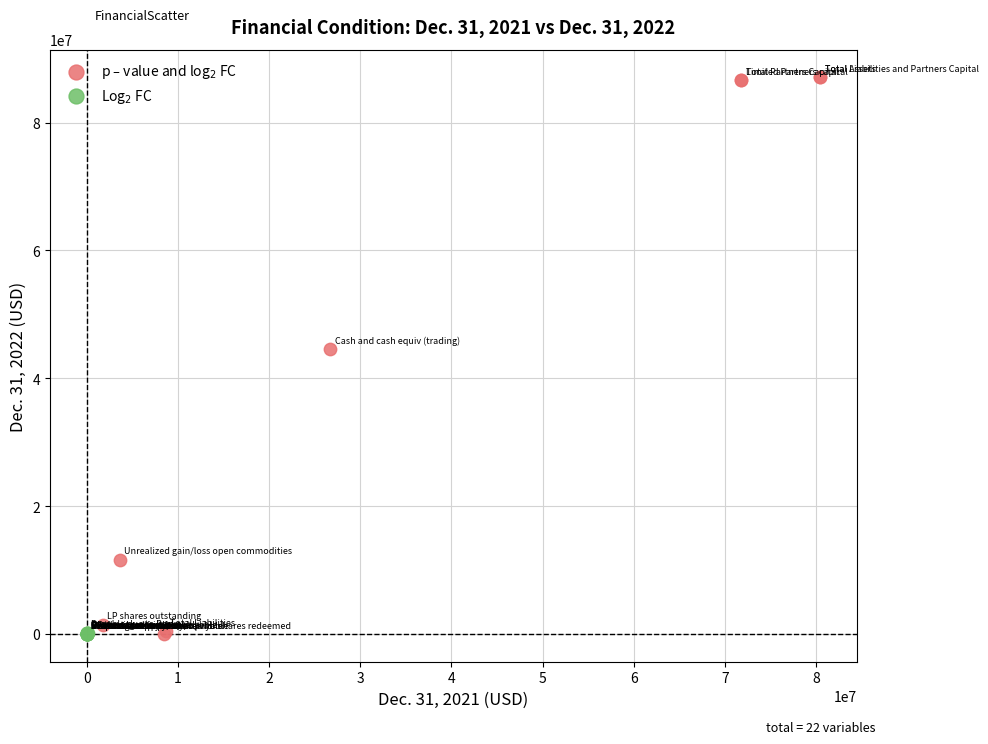

Which series has the largest Y range (max minus min)?

p – value and log$_2$ FC